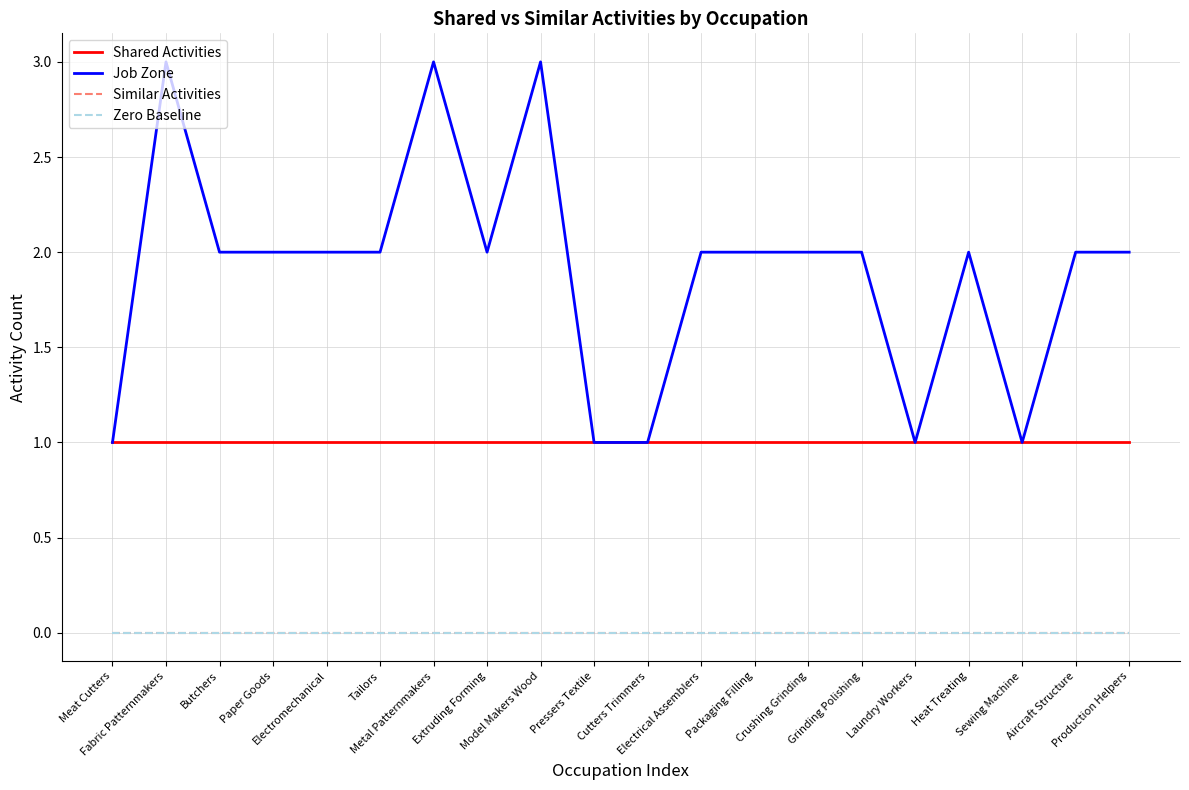

Does the chart display data point markers on the line(s)?

No